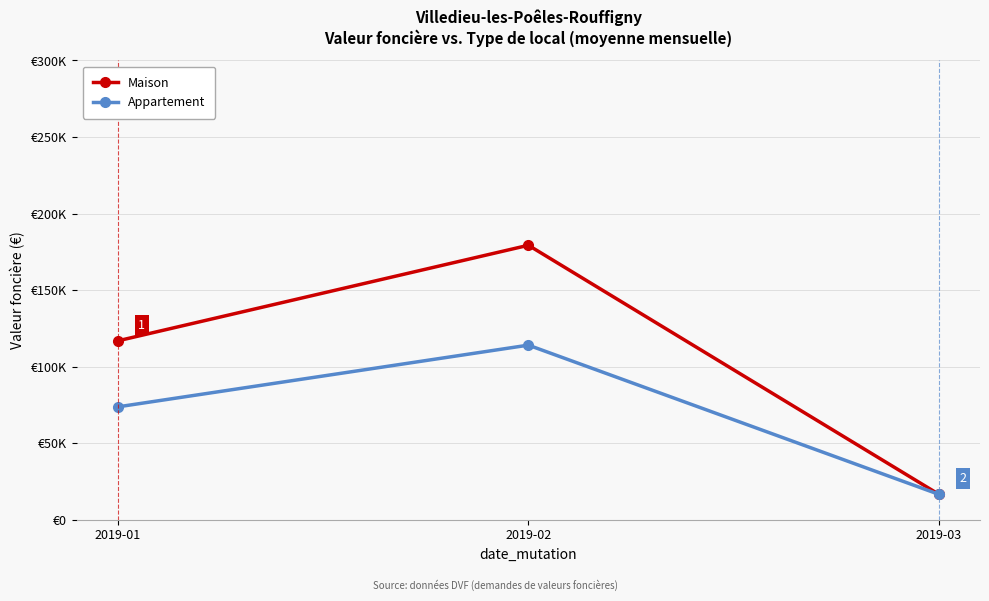

Does the chart display data point markers on the line(s)?

Yes